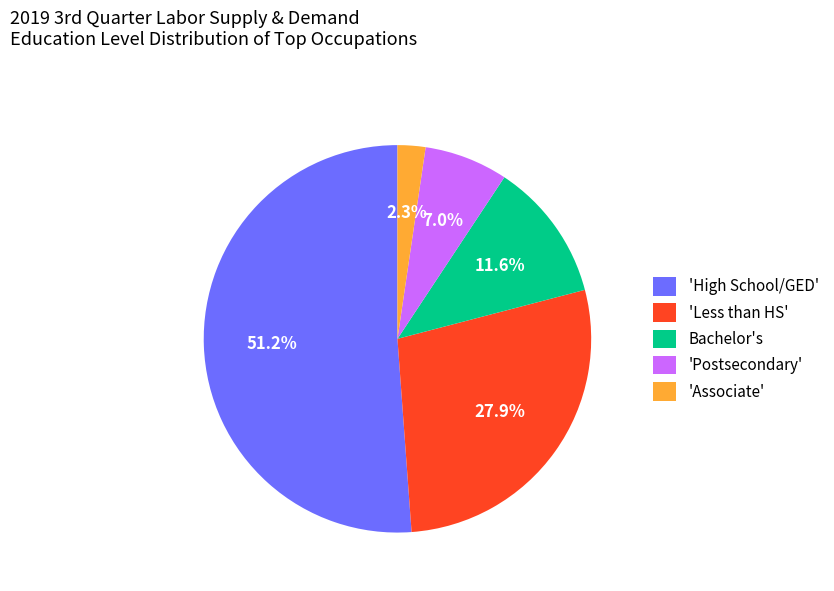

Approximately how many times larger is the value at Bachelor's compared to 'Postsecondary'?

1.7